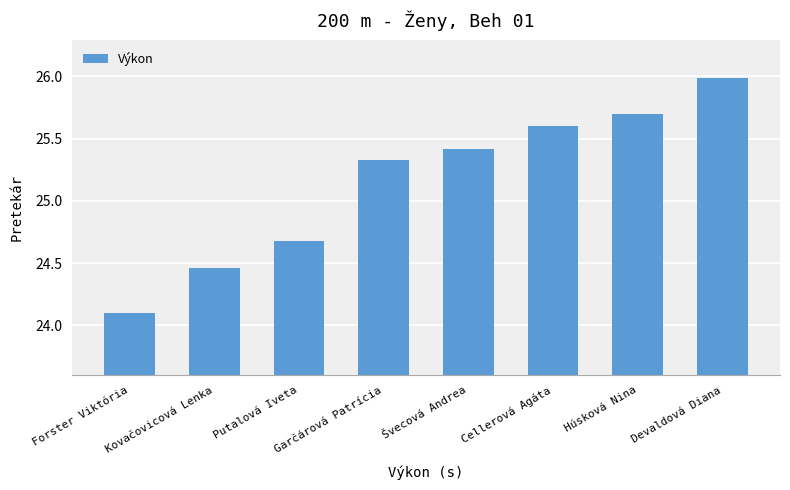

Rank the categories by value from lowest to highest.

Forster Viktória, Kovačovicová Lenka, Putalová Iveta, Garčárová Patrícia, Švecová Andrea, Cellerová Agáta, Húsková Nina, Devaldová Diana